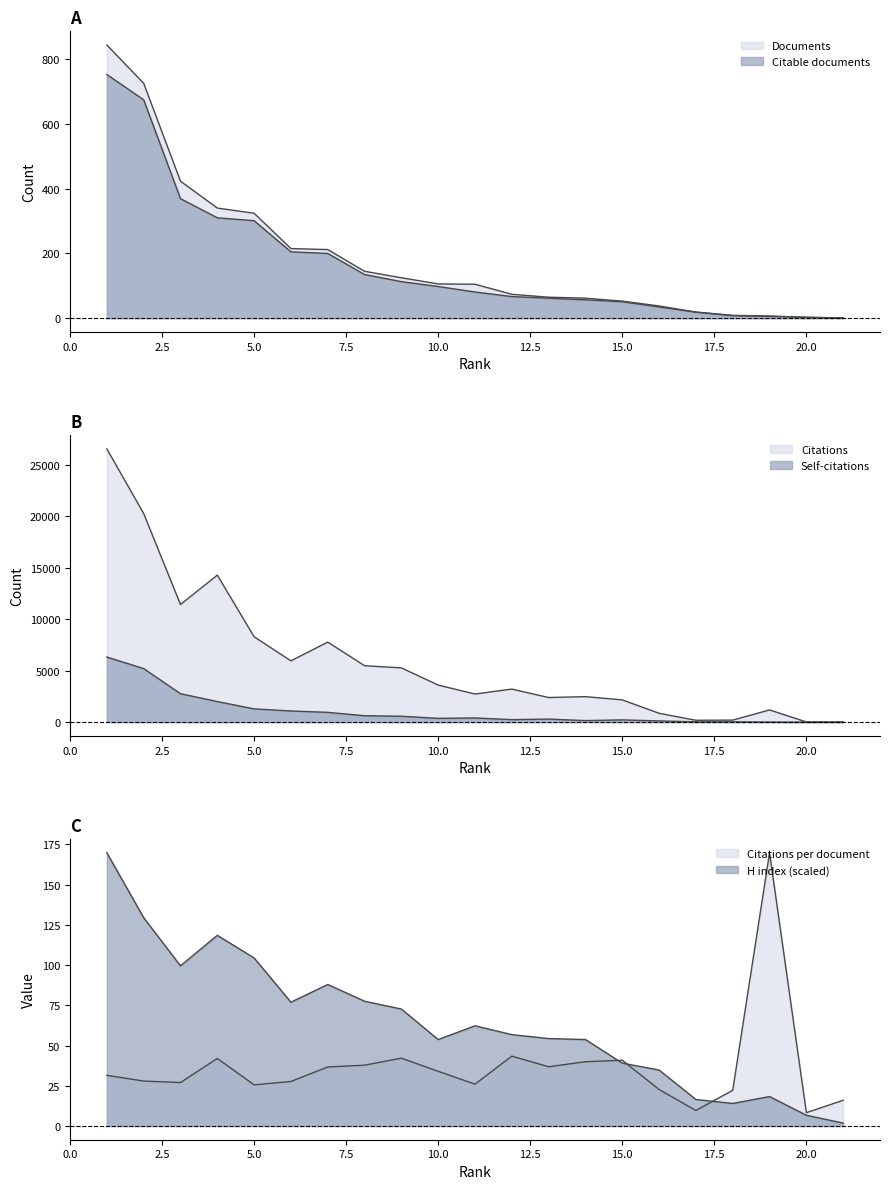

Where does the Citations series first go above 3214?

1